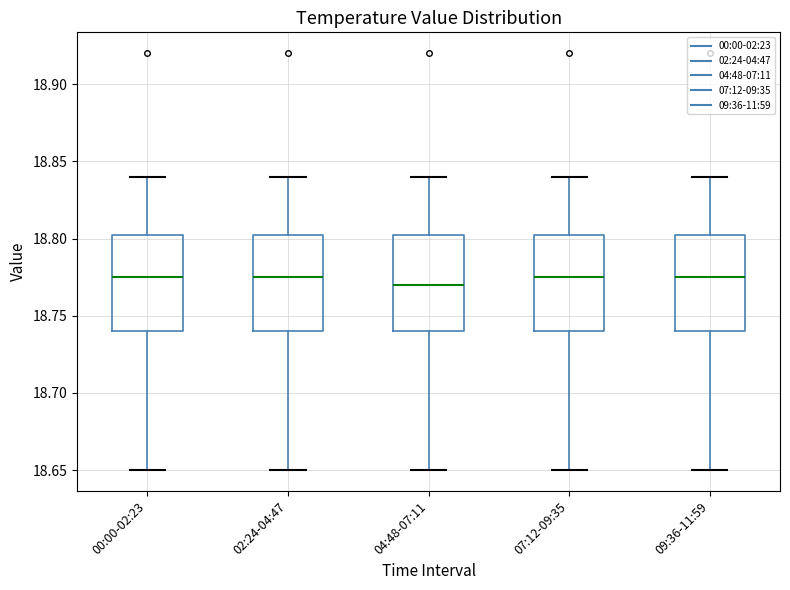

Reading left to right, read every box against the y-axis: the position of its median line, the range the box covers, and the ends of its whiskers. The values are not printed on the chart, so give them approximately, as read against the axis.

00:00-02:23: median 18.775, box 18.740 to 18.805, whiskers 18.650 to 18.840
02:24-04:47: median 18.775, box 18.740 to 18.805, whiskers 18.650 to 18.840
04:48-07:11: median 18.770, box 18.740 to 18.805, whiskers 18.650 to 18.840
07:12-09:35: median 18.775, box 18.740 to 18.805, whiskers 18.650 to 18.840
09:36-11:59: median 18.775, box 18.740 to 18.805, whiskers 18.650 to 18.840